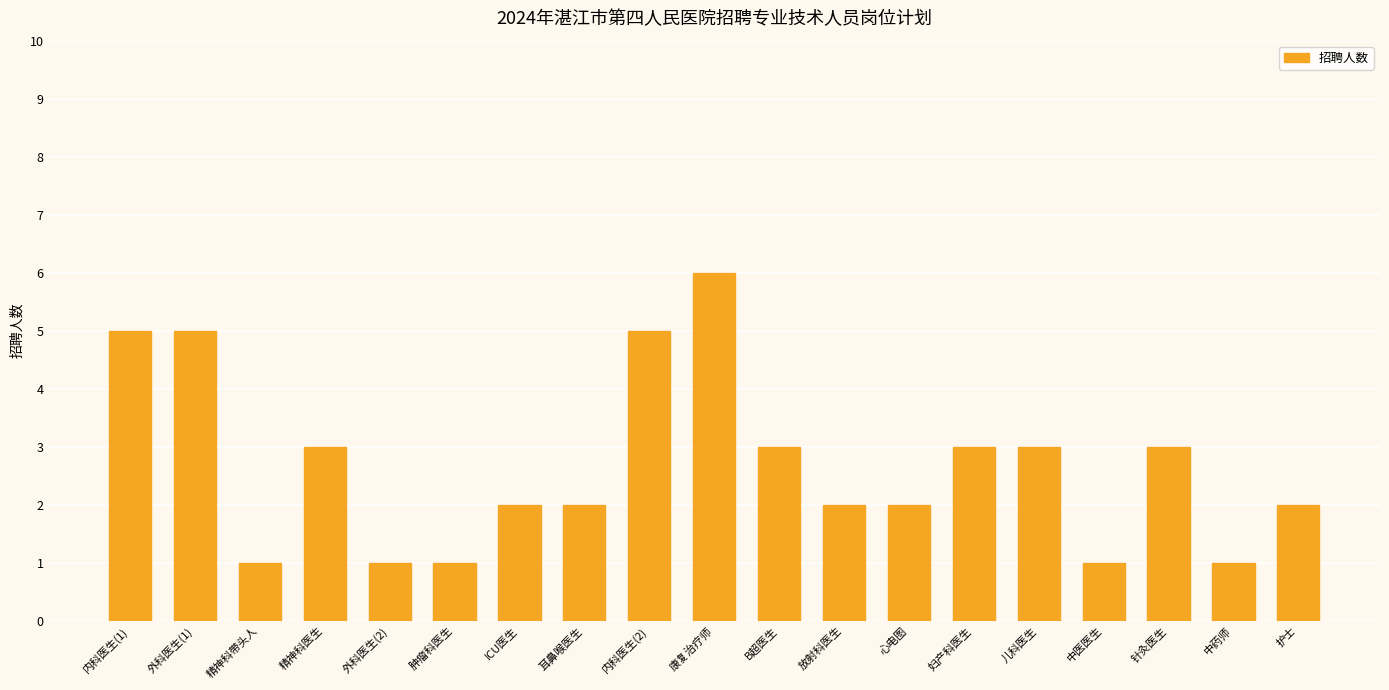

What is the sum of the values at 心电图 and 耳鼻喉医生?

4